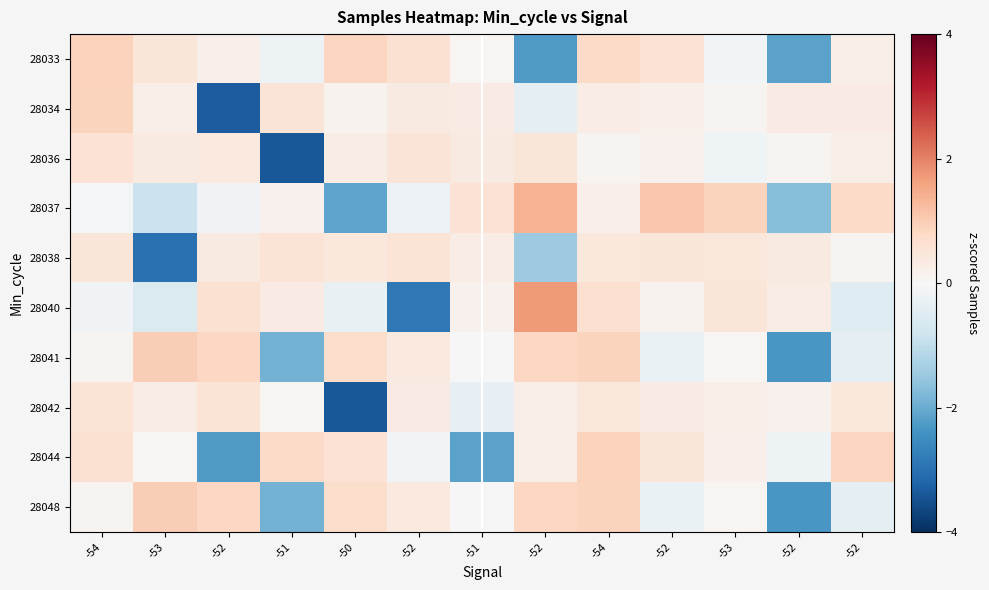

Reading right to left, what are all the values shown in this chart?

28033: -52=0.2	-52=-2.1	-53=-0.1	-52=0.6	-54=0.8	-52=-2.3	-51=0.1	-52=0.6	-50=0.9	-51=-0.2	-52=0.2	-53=0.5	-54=0.9
28034: -52=0.3	-52=0.3	-53=0.1	-52=0.2	-54=0.3	-52=-0.4	-51=0.3	-52=0.4	-50=0.1	-51=0.5	-52=-3.3	-53=0.3	-54=0.9
28036: -52=0.2	-52=0.1	-53=-0.2	-52=0.2	-54=0.1	-52=0.5	-51=0.4	-52=0.5	-50=0.3	-51=-3.4	-52=0.4	-53=0.4	-54=0.6
28037: -52=0.8	-52=-1.7	-53=0.9	-52=1.1	-54=0.2	-52=1.4	-51=0.6	-52=-0.2	-50=-2.1	-51=0.2	-52=-0.1	-53=-0.9	-54=-0.1
28038: -52=0.1	-52=0.4	-53=0.4	-52=0.5	-54=0.4	-52=-1.5	-51=0.3	-52=0.5	-50=0.4	-51=0.5	-52=0.3	-53=-3.0	-54=0.5
28040: -52=-0.5	-52=0.3	-53=0.5	-52=0.1	-54=0.6	-52=1.7	-51=0.2	-52=-2.9	-50=-0.3	-51=0.3	-52=0.6	-53=-0.6	-54=-0.1
28041: -52=-0.4	-52=-2.3	-53=0.1	-52=-0.3	-54=0.9	-52=0.8	-51=0.0	-52=0.4	-50=0.7	-51=-1.9	-52=0.8	-53=1.0	-54=0.1
28042: -52=0.4	-52=0.2	-53=0.3	-52=0.3	-54=0.4	-52=0.3	-51=-0.3	-52=0.3	-50=-3.4	-51=0.1	-52=0.5	-53=0.3	-54=0.6
28044: -52=0.9	-52=-0.2	-53=0.2	-52=0.5	-54=0.9	-52=0.2	-51=-2.1	-52=-0.1	-50=0.6	-51=0.8	-52=-2.3	-53=0.1	-54=0.6
28048: -52=-0.4	-52=-2.3	-53=0.1	-52=-0.3	-54=0.9	-52=0.8	-51=0.0	-52=0.4	-50=0.7	-51=-1.9	-52=0.8	-53=1.0	-54=0.1